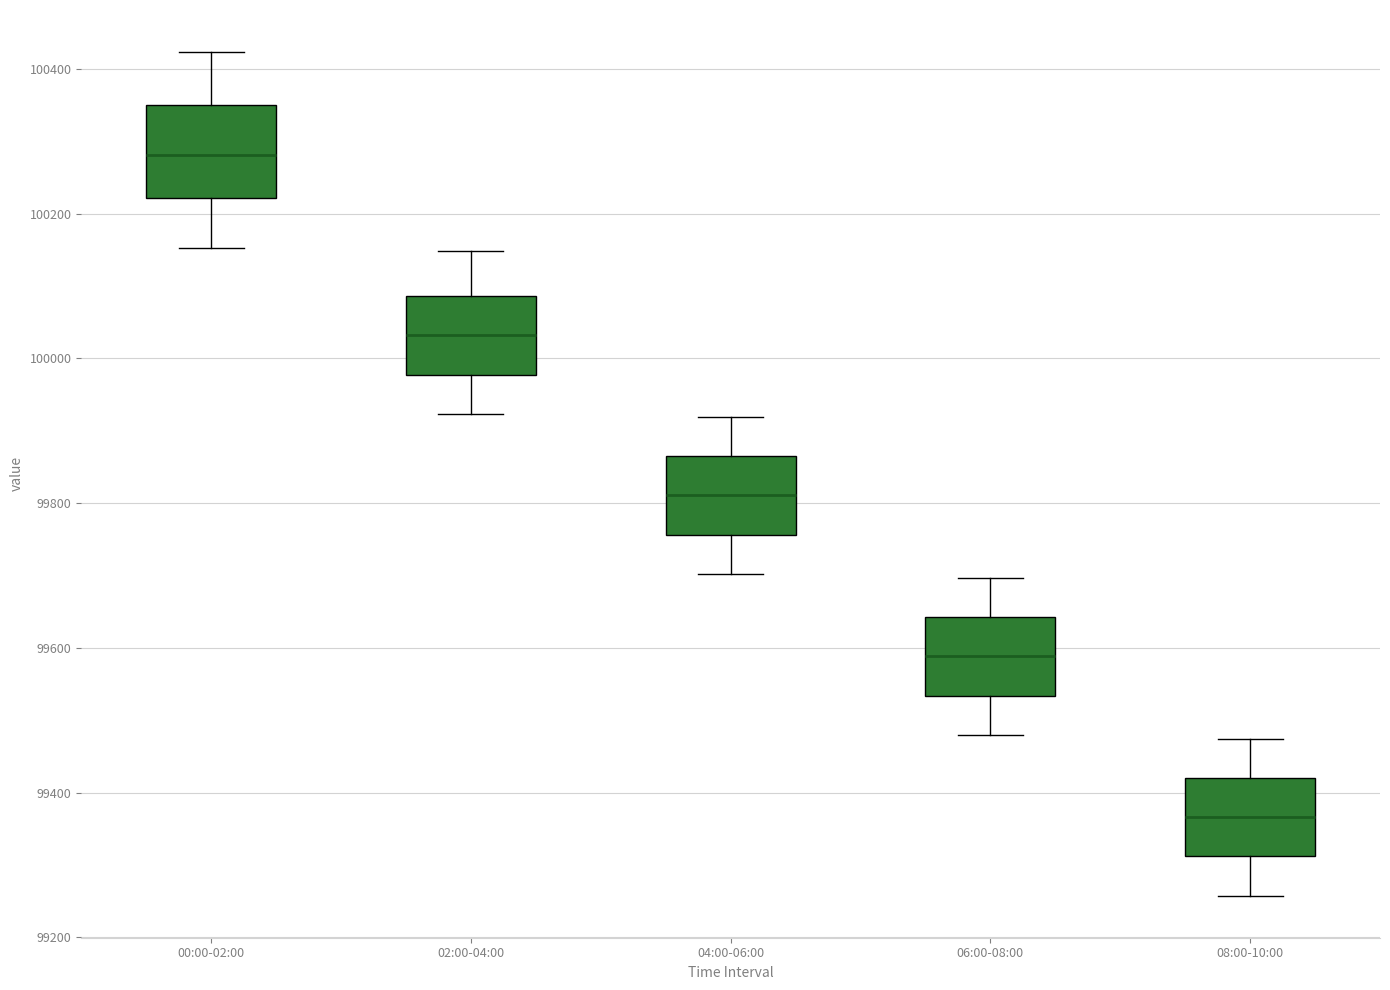

Reading left to right, read every box against the y-axis: the position of its median line, the range the box covers, and the ends of its whiskers. The values are not printed on the chart, so give them approximately, as read against the axis.

00:00-02:00: median 100280, box 100220 to 100340, whiskers 100160 to 100420
02:00-04:00: median 100040, box 99980 to 100080, whiskers 99920 to 100140
04:00-06:00: median 99820, box 99760 to 99860, whiskers 99700 to 99920
06:00-08:00: median 99580, box 99540 to 99640, whiskers 99480 to 99700
08:00-10:00: median 99360, box 99320 to 99420, whiskers 99260 to 99480